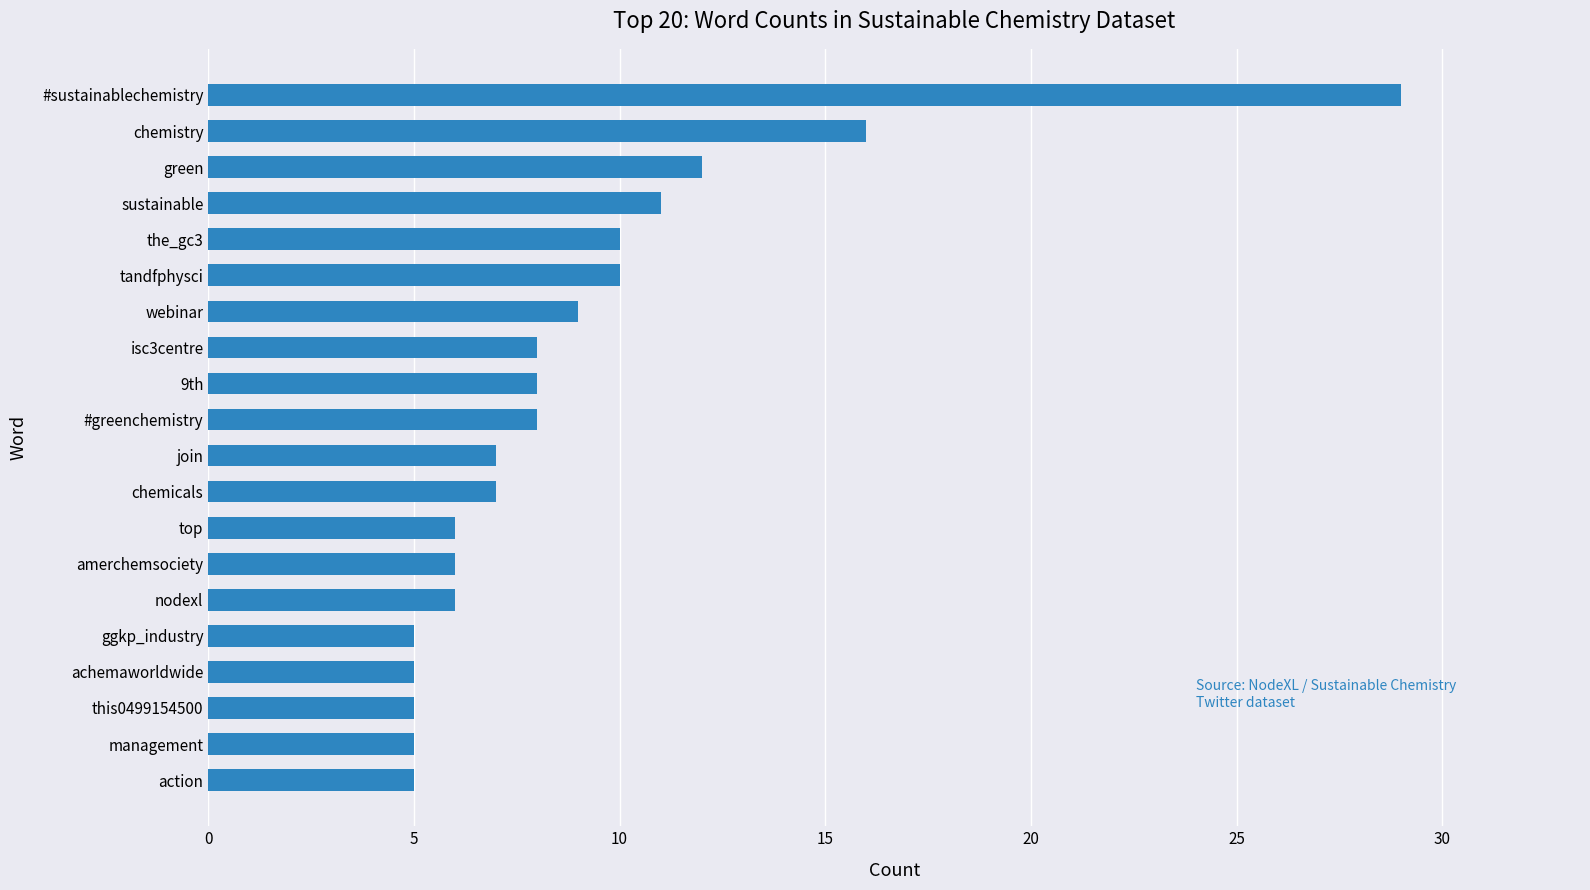

Is it true that the value at webinar is 9?

True